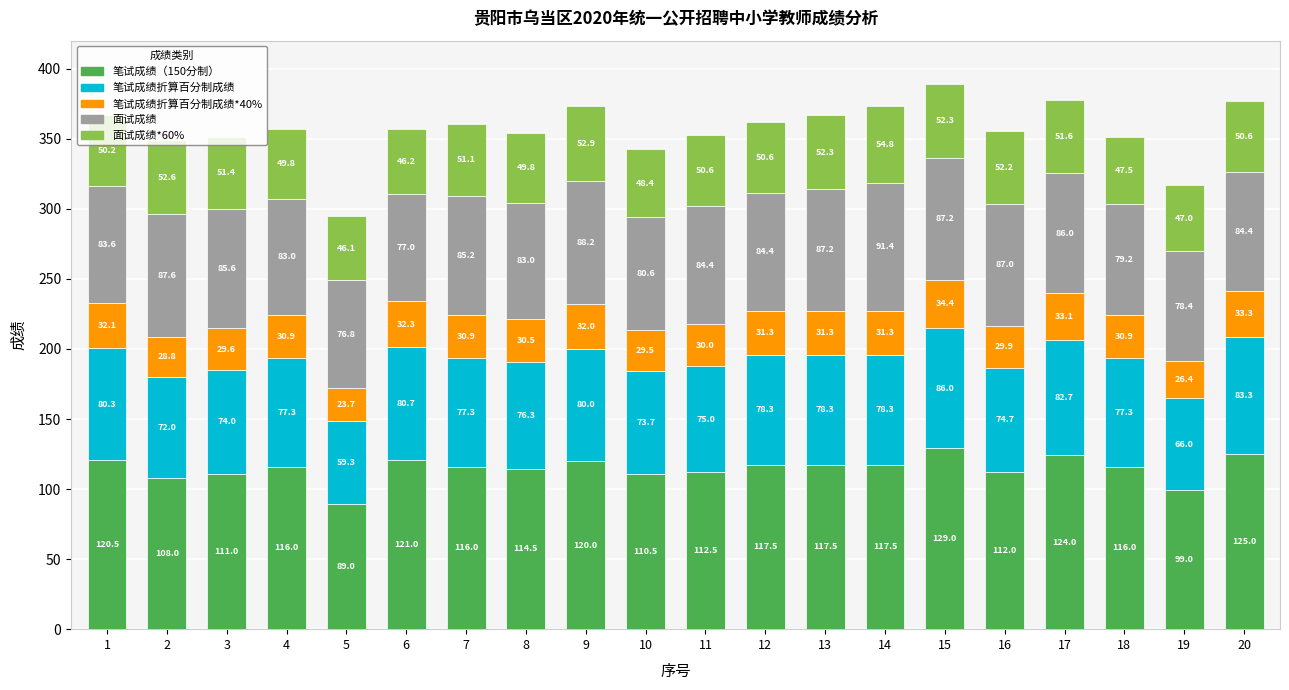

True or false: 笔试成绩（150分制） has a value of 185.3 at 11.

False